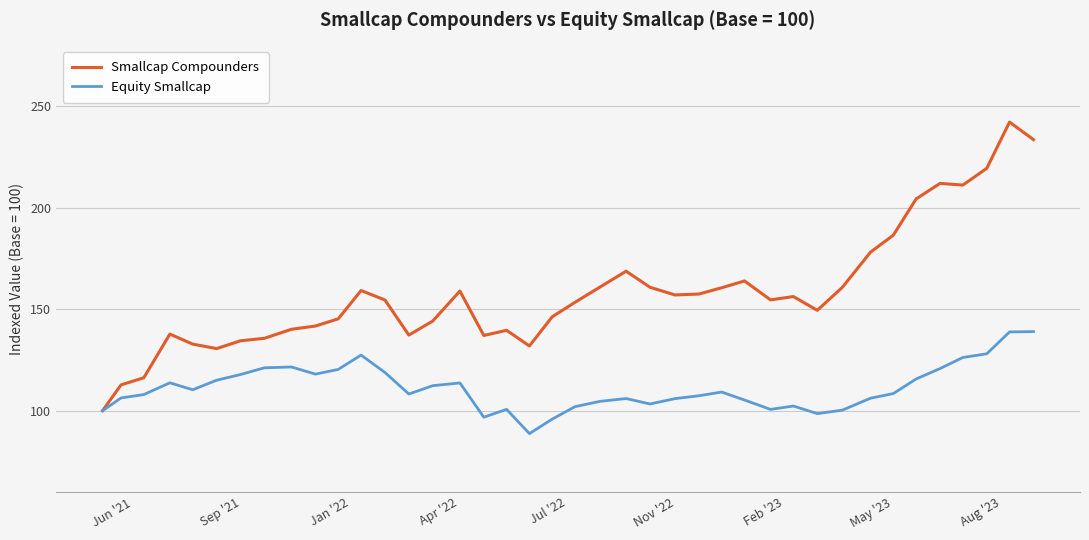

Which series has the largest range (max minus min)?

Smallcap Compounders